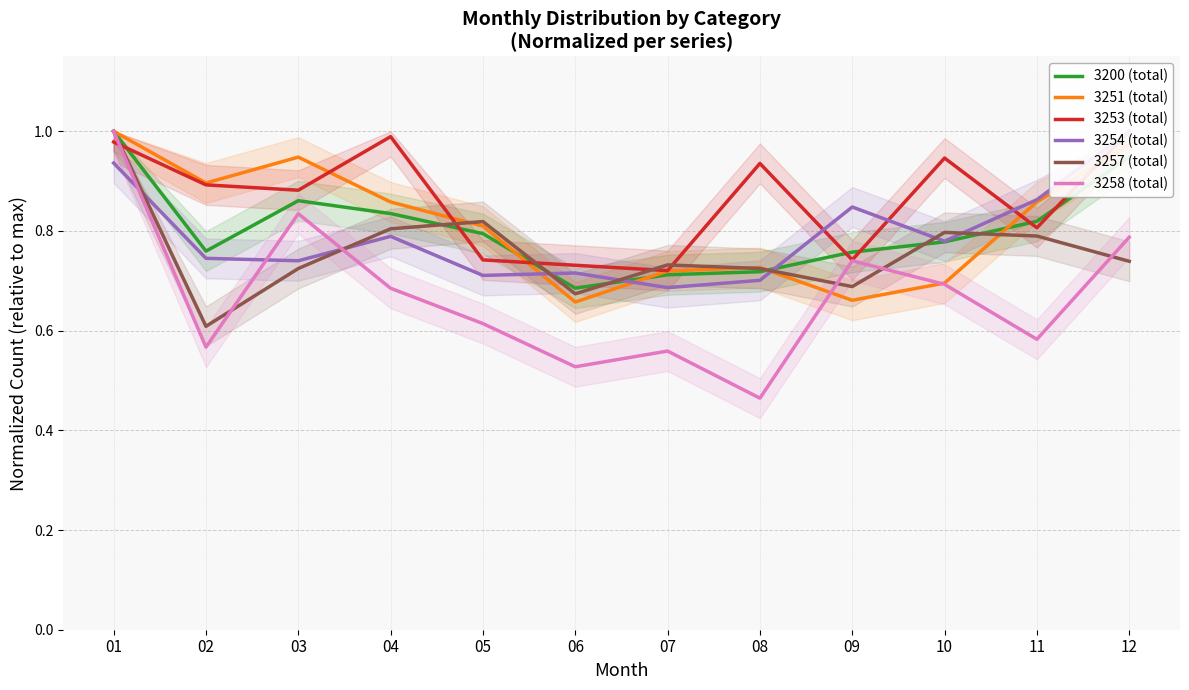

How many times do 3257 (total) and 3200 (total) cross each other?

6